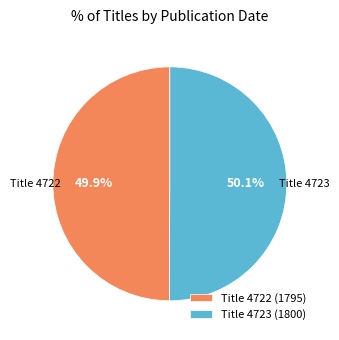

Do Title 4722 (1795) and Title 4723 (1800) together represent more than half of the pie?

Yes